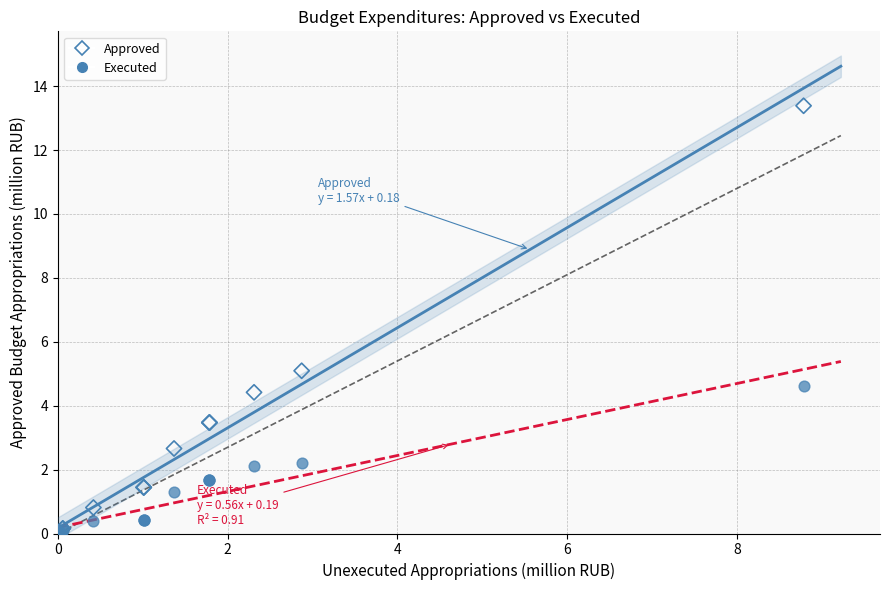

Which series contains the highest Y value?

Approved